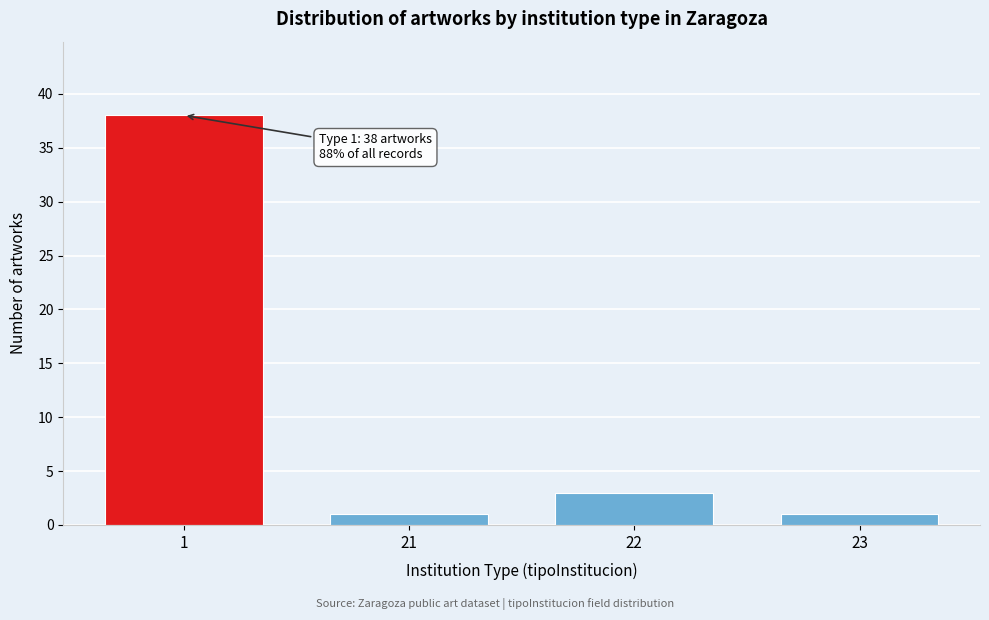

Reading left to right, what are all the values shown in this chart?

38	1	3	1